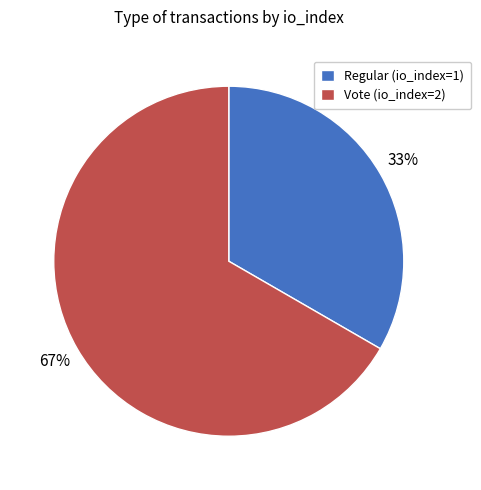

How many slices are in this pie chart?

2